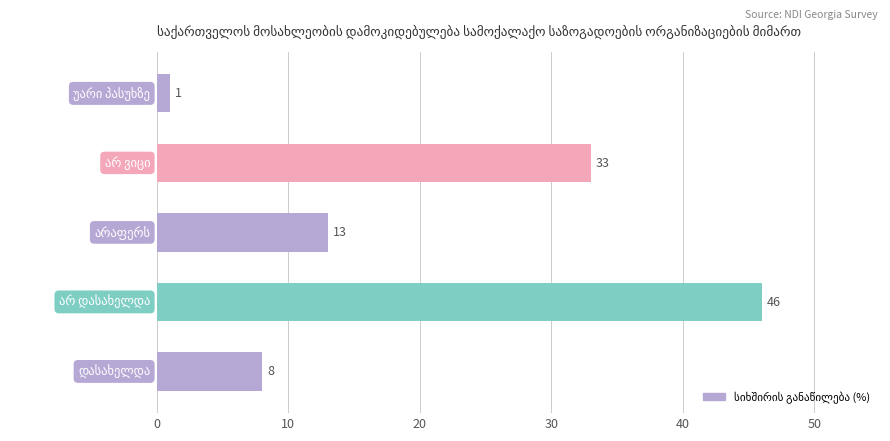

What is the difference between the maximum and minimum values?

45